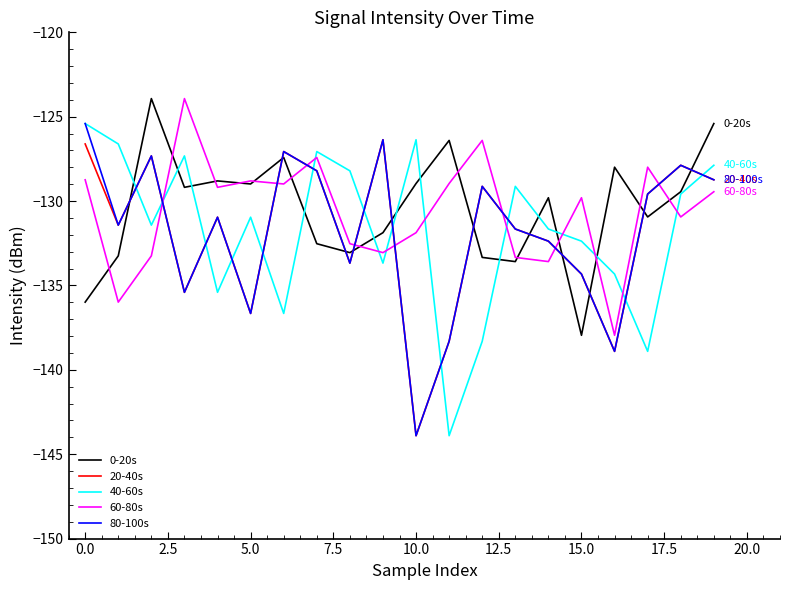

What is the smallest value displayed?

-143.9